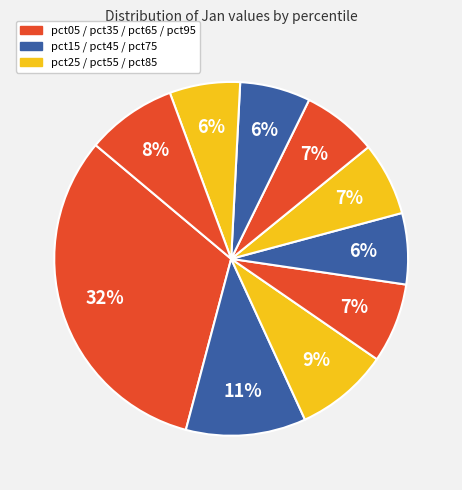

How many slices are in this pie chart?

10